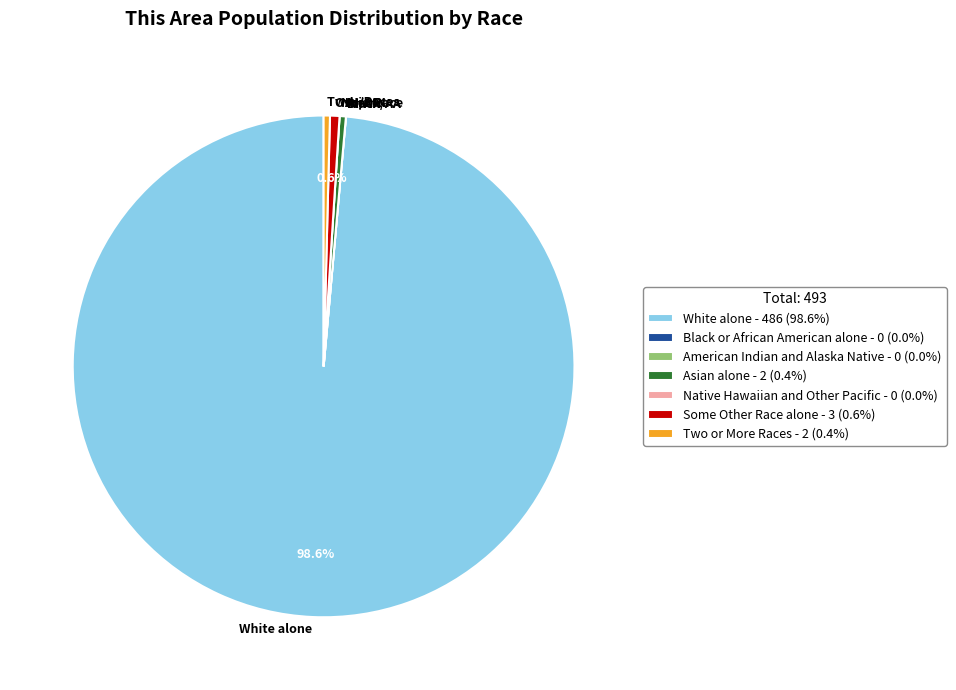

Does White alone represent more than half of the total?

Yes